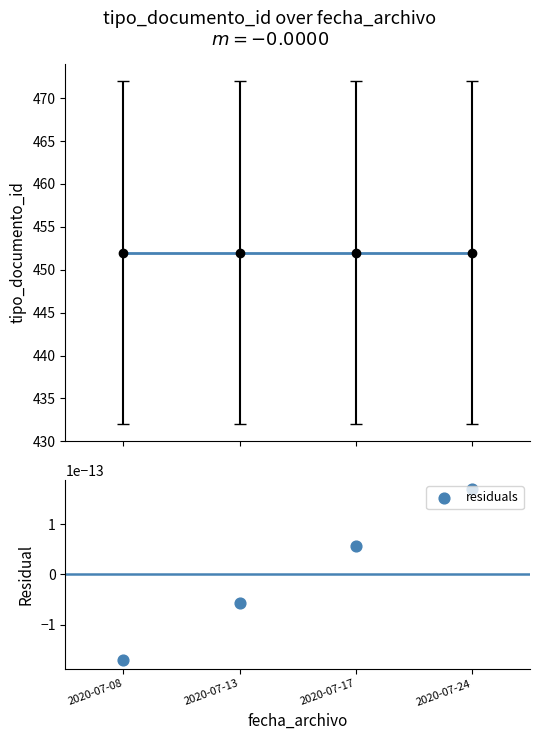

Which series has the largest total across all categories?

fit